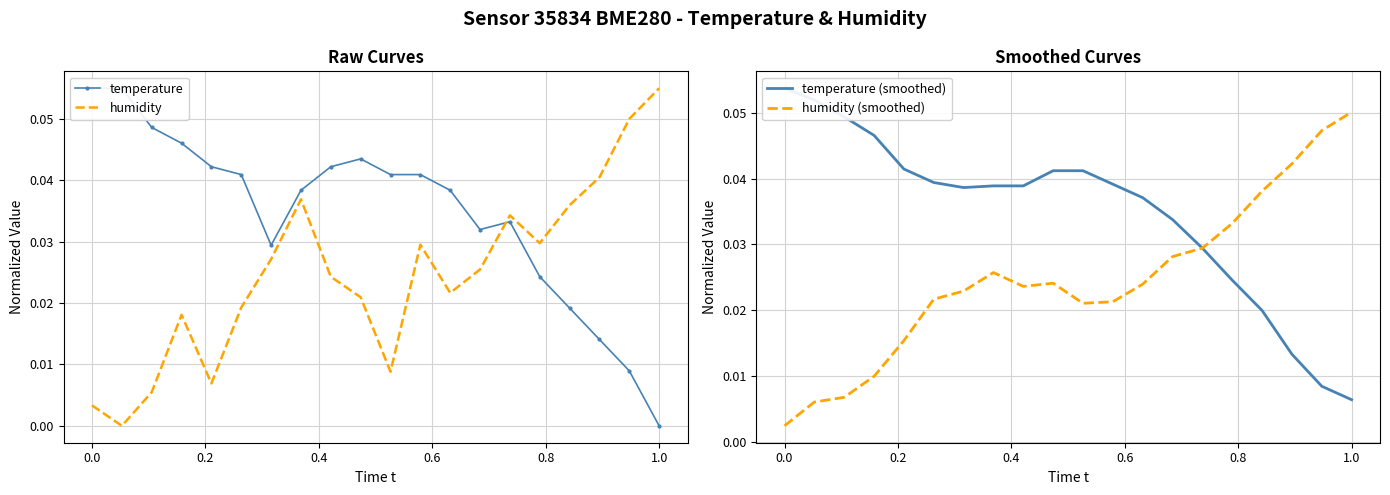

Is it true that humidity equals 0.0 at 1.0?

False